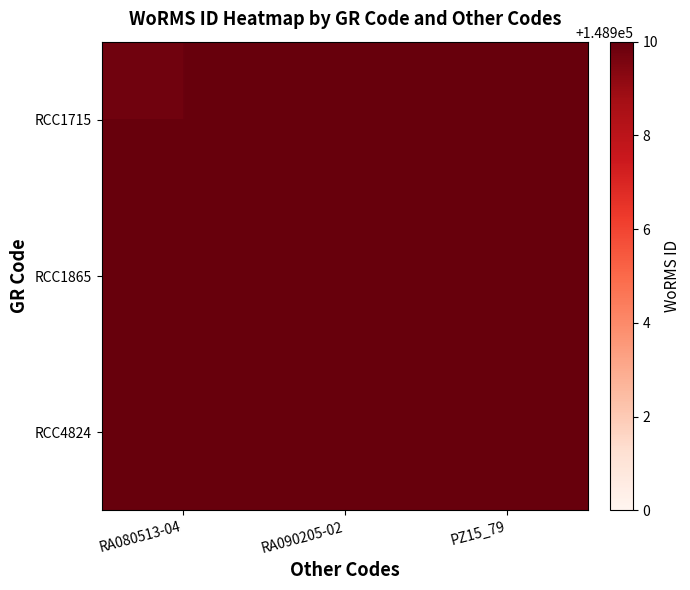

Reading left to right, what are all the values shown in this chart?

RCC1715: RA080513-04=148909.8	RA090205-02=148923.1	PZ15_79=148936.4
RCC1865: RA080513-04=148936.4	RA090205-02=148949.7	PZ15_79=148963.0
RCC4824: RA080513-04=148963.0	RA090205-02=148976.3	PZ15_79=148989.6